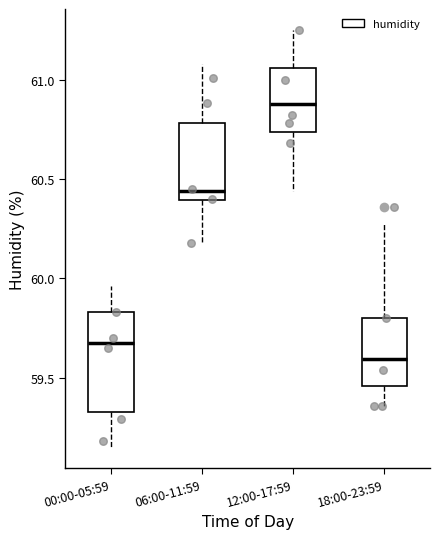

Which box's median line is the lowest?

18:00-23:59